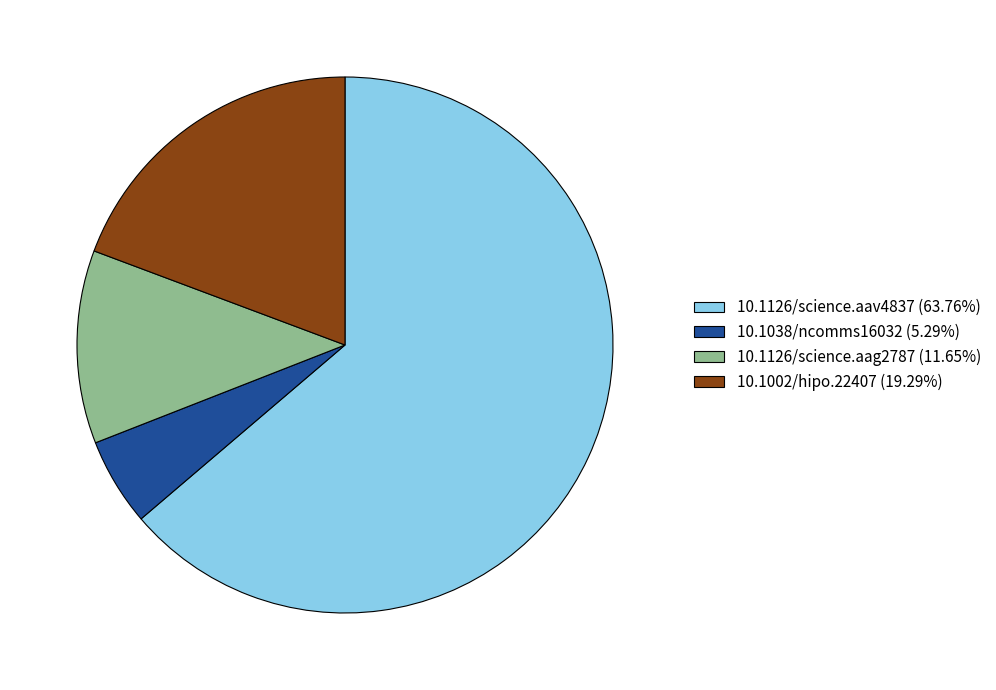

Between 10.1002/hipo.22407 and 10.1126/science.aag2787, which is larger?

10.1002/hipo.22407